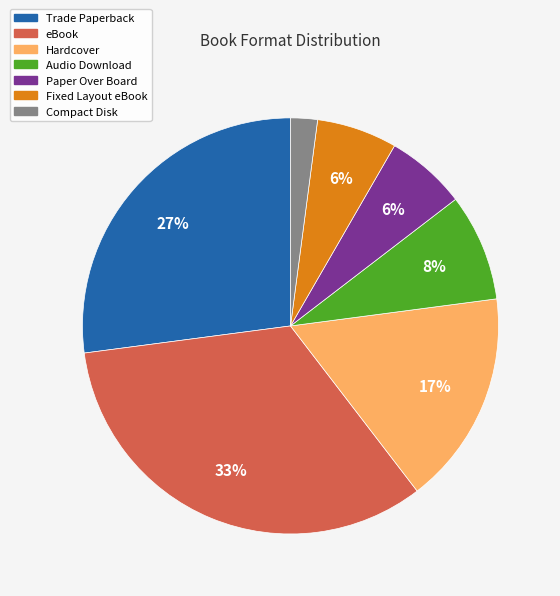

Is it true that Paper Over Board is 1% of the pie?

False